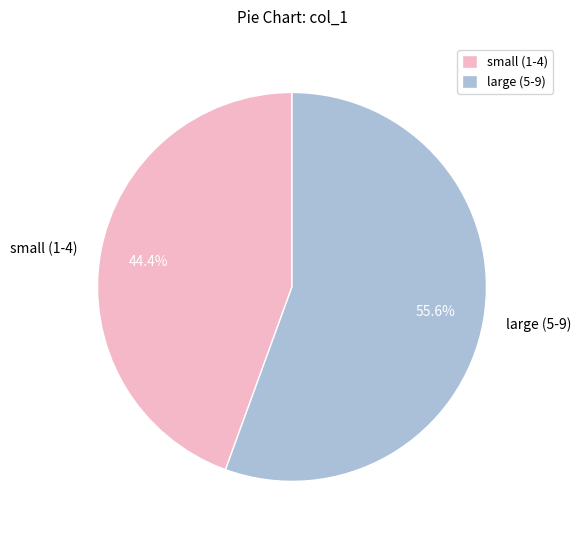

What is the largest slice in the pie chart?

large (5-9)